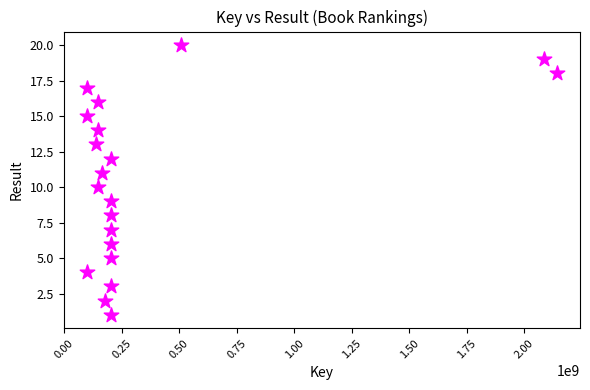

What is the range of X values (max minus min)?

2040519386